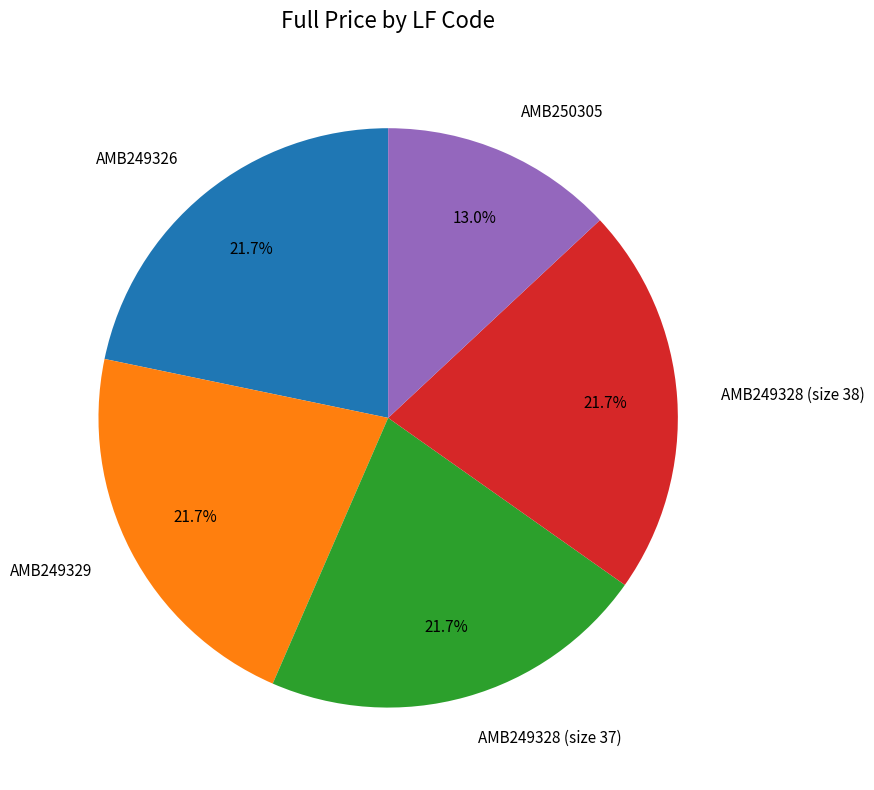

How many segments does this pie chart have?

5